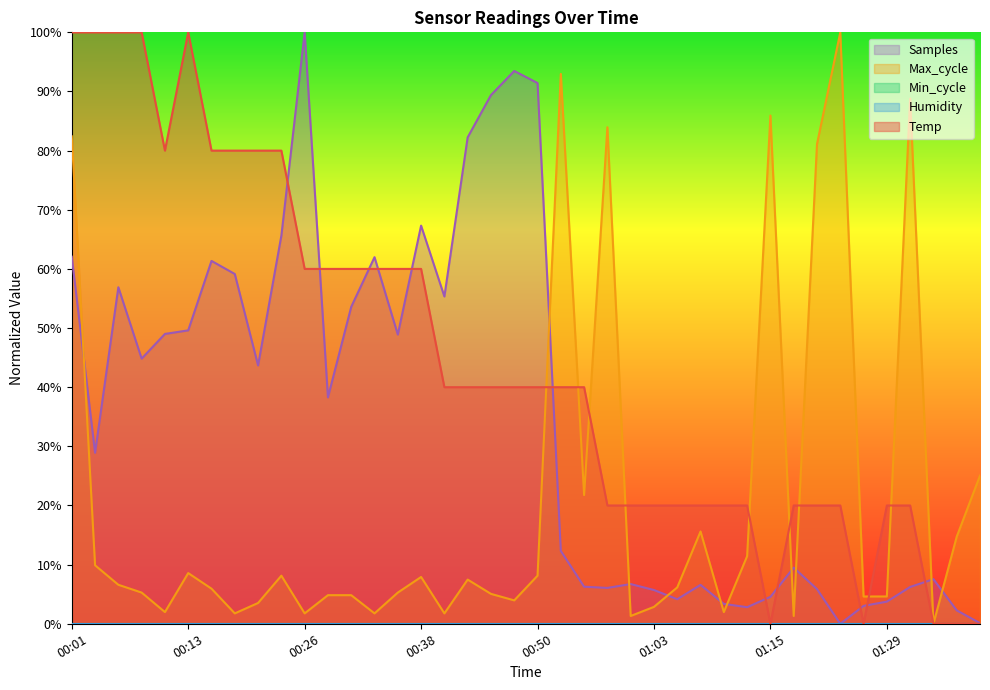

What is the label of the 8th point from the right?

01:21